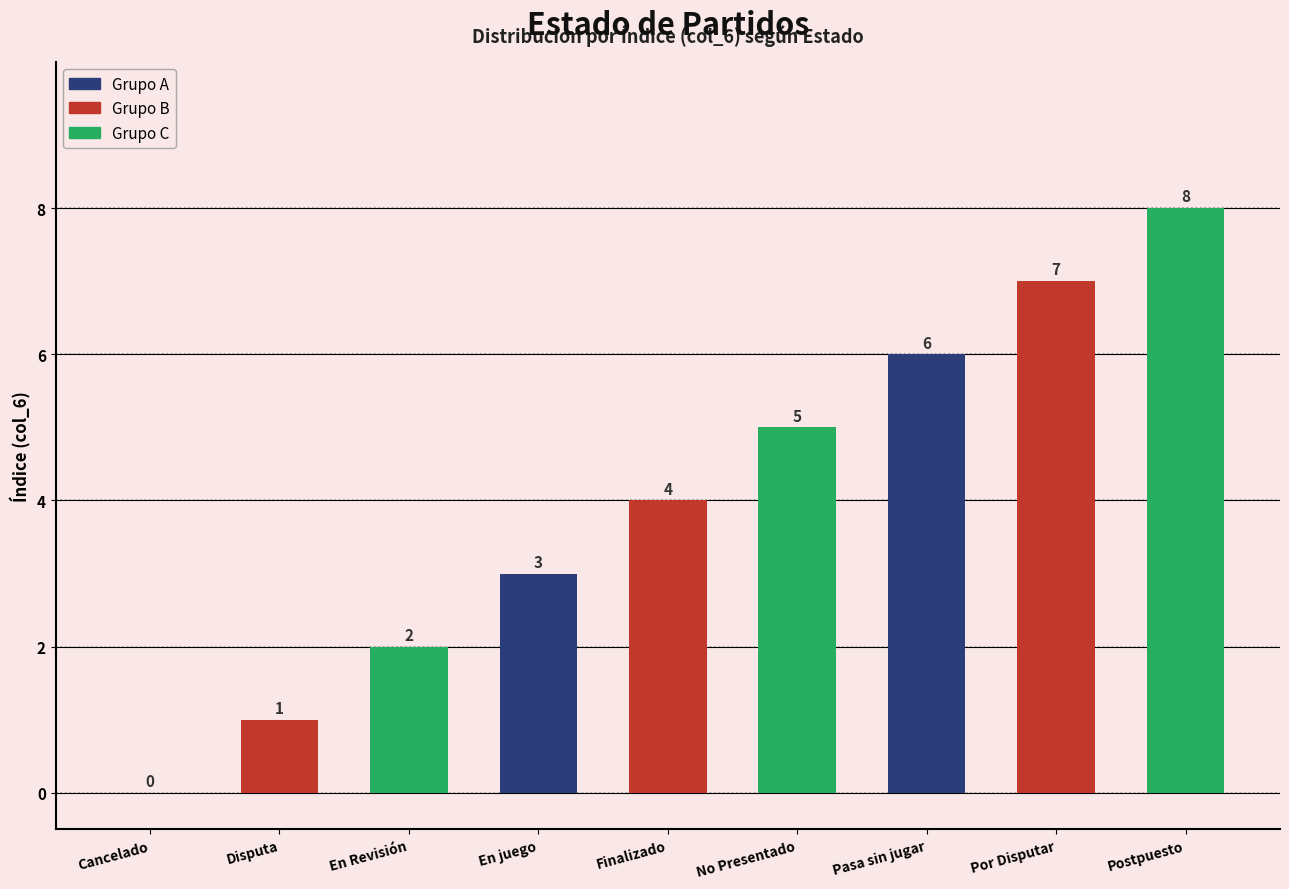

Reading left to right, transcribe all the data shown in this chart.

Cancelado=0	Disputa=1	En Revisión=2	En juego=3	Finalizado=4	No Presentado=5	Pasa sin jugar=6	Por Disputar=7	Postpuesto=8